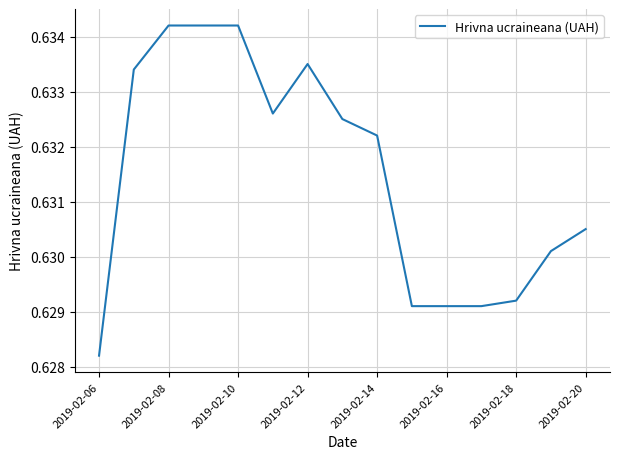

What is the average value?

0.6